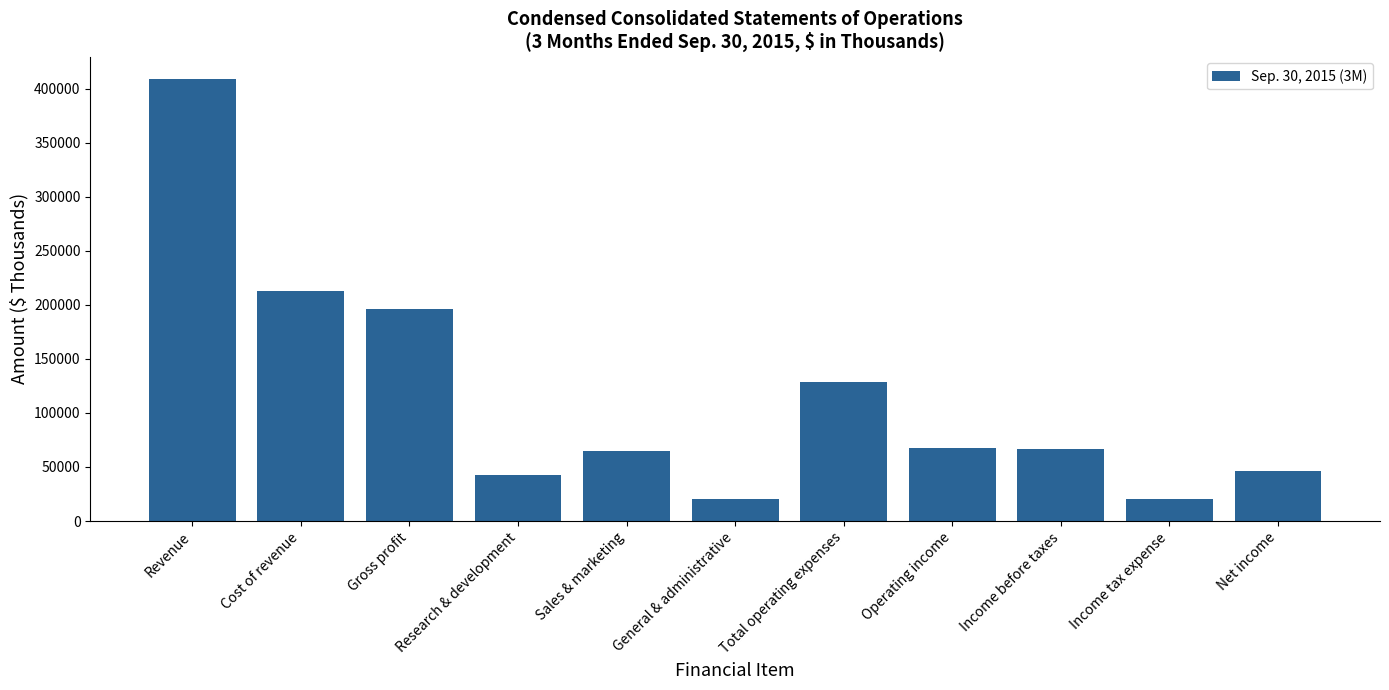

The chart shows a value of 12592 at Research & development. True or false?

False